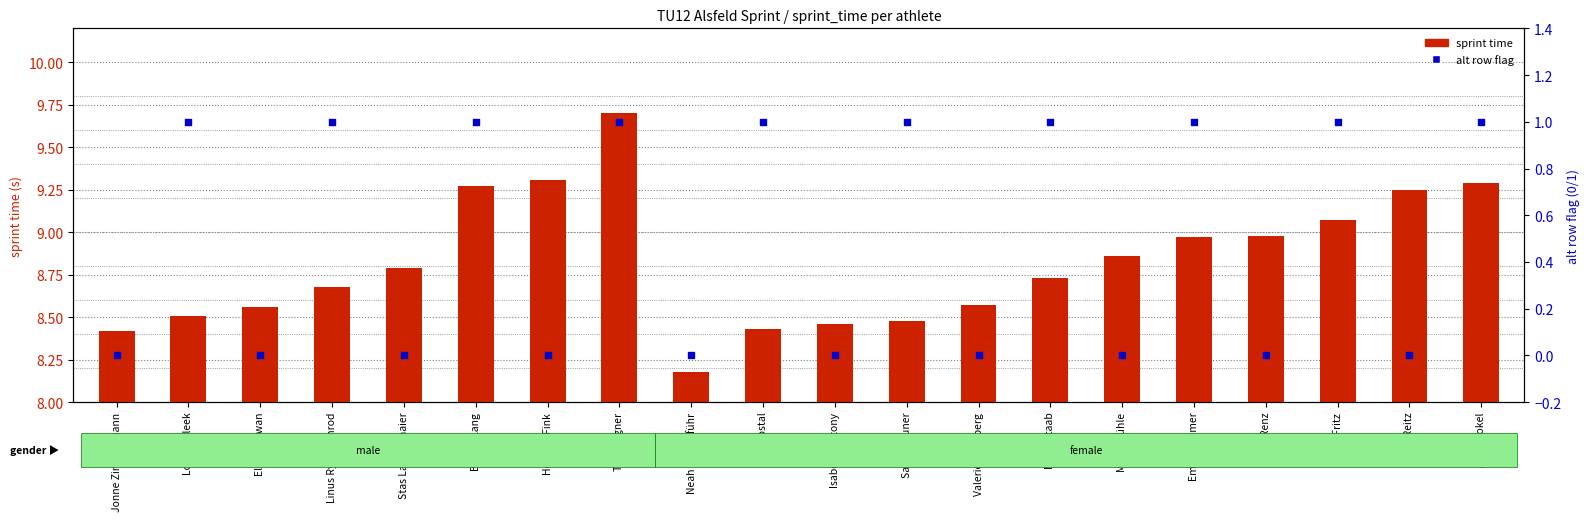

What is the total value across all series at Marie Mühle?

8.9